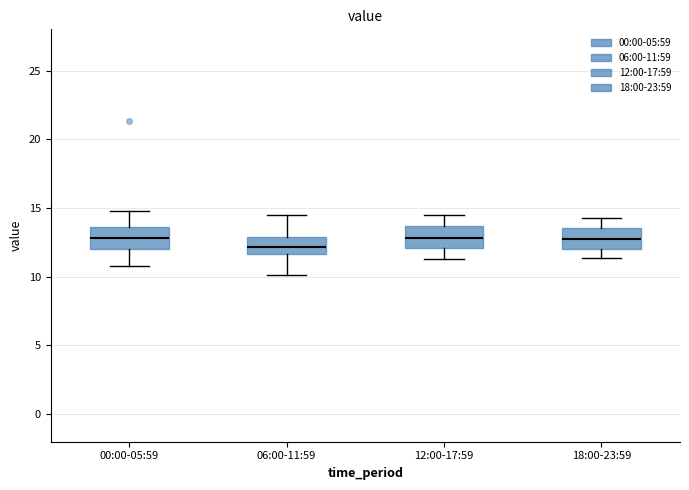

Reading left to right, read every box against the y-axis: the position of its median line, the range the box covers, and the ends of its whiskers. The values are not printed on the chart, so give them approximately, as read against the axis.

00:00-05:59: median 13.0, box 12.0 to 13.5, whiskers 11.0 to 15.0
06:00-11:59: median 12.0, box 11.5 to 13.0, whiskers 10.0 to 14.5
12:00-17:59: median 13.0, box 12.0 to 13.5, whiskers 11.5 to 14.5
18:00-23:59: median 13.0, box 12.0 to 13.5, whiskers 11.5 to 14.5